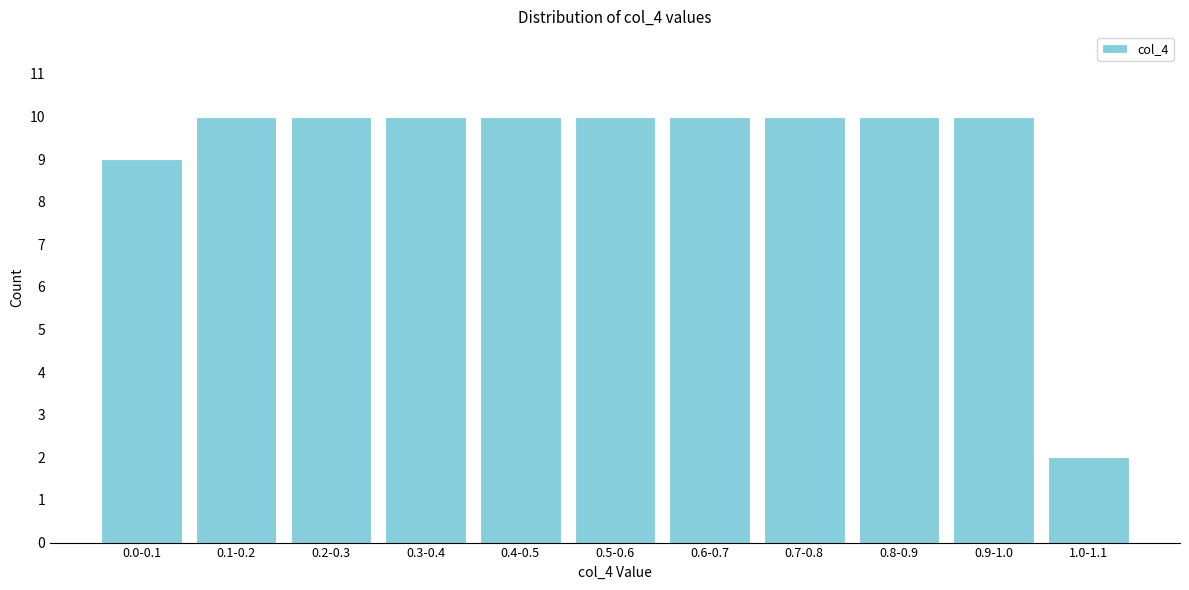

Reading left to right, extract all data points from this chart.

0.0-0.1=9	0.1-0.2=10	0.2-0.3=10	0.3-0.4=10	0.4-0.5=10	0.5-0.6=10	0.6-0.7=10	0.7-0.8=10	0.8-0.9=10	0.9-1.0=10	1.0-1.1=2